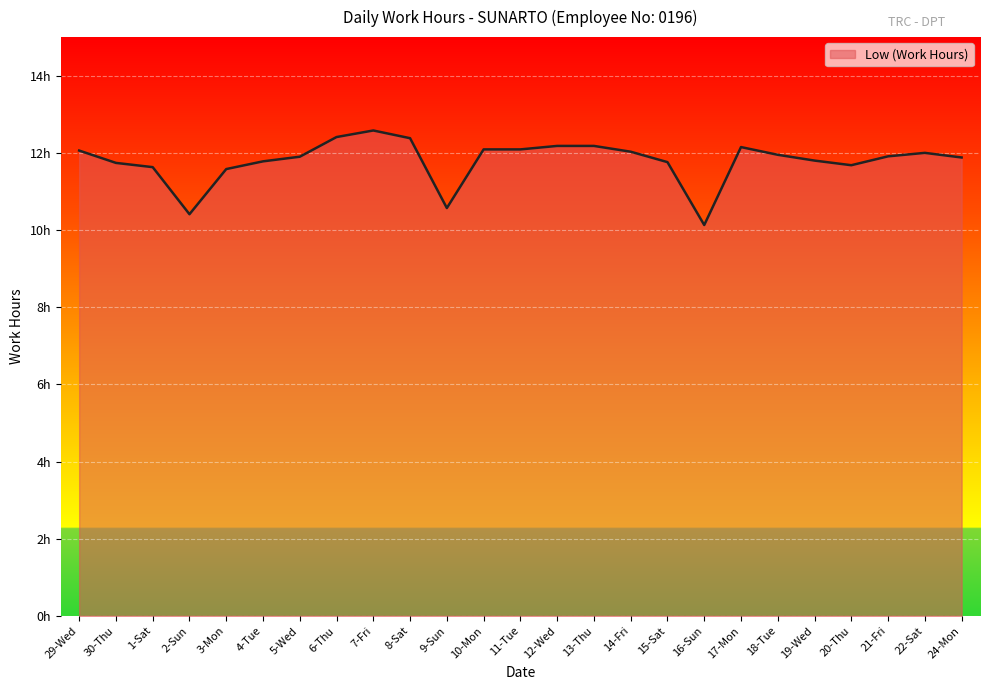

List the labels in order of value, smallest first.

16-Sun, 2-Sun, 9-Sun, 3-Mon, 1-Sat, 20-Thu, 30-Thu, 15-Sat, 4-Tue, 19-Wed, 24-Mon, 5-Wed, 21-Fri, 18-Tue, 22-Sat, 14-Fri, 29-Wed, 10-Mon, 11-Tue, 17-Mon, 12-Wed, 13-Thu, 8-Sat, 6-Thu, 7-Fri